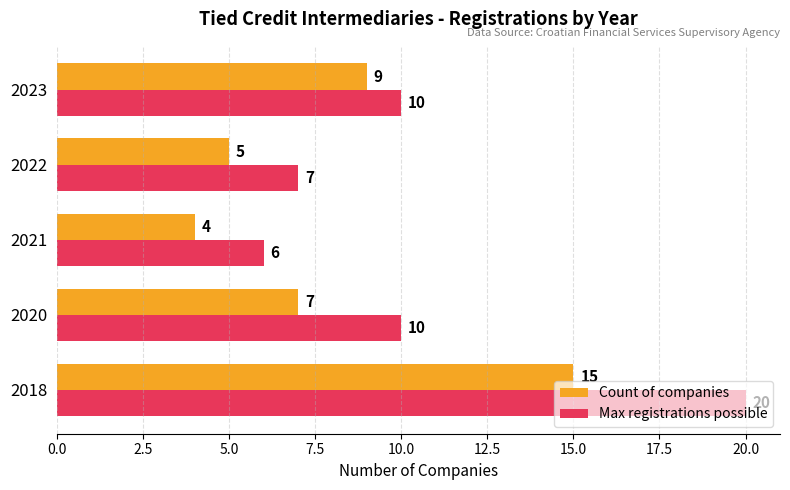

Is the value of Max registrations possible at 2022 greater than the value of Count of companies at 2022?

Yes